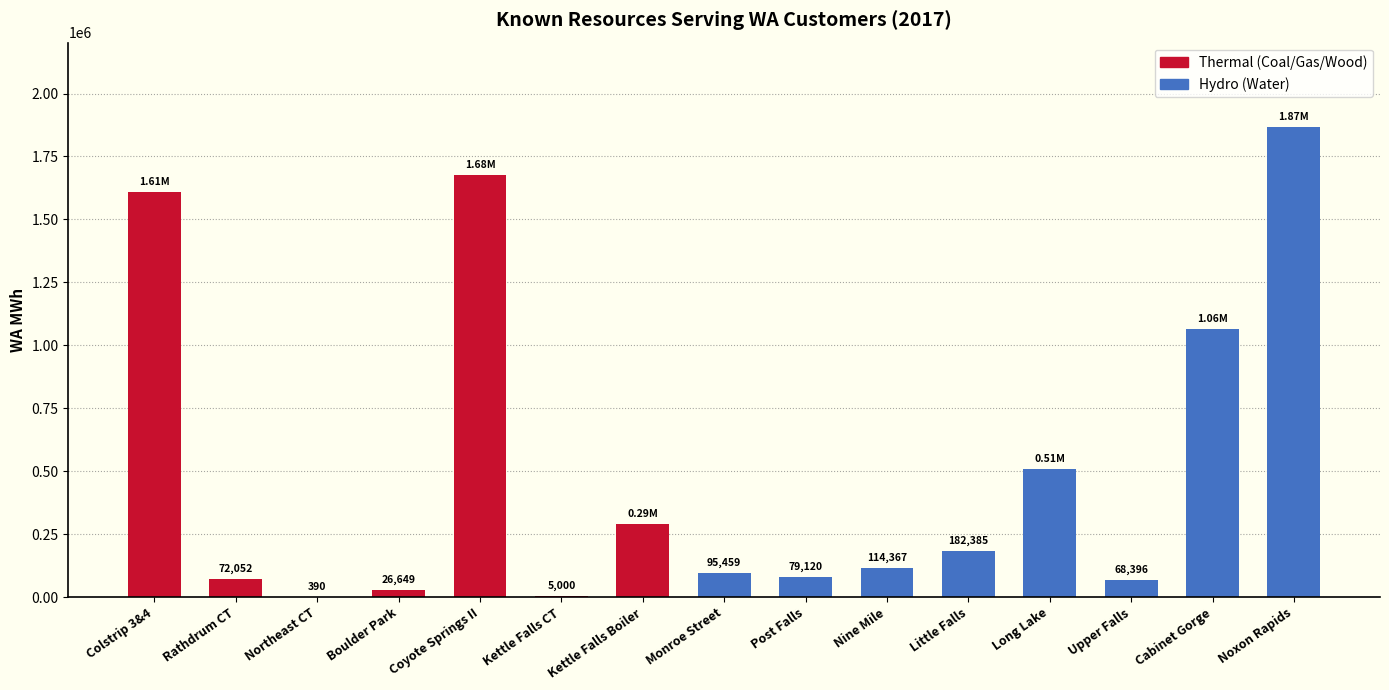

Approximately how many times larger is the value at Little Falls compared to Nine Mile?

1.6